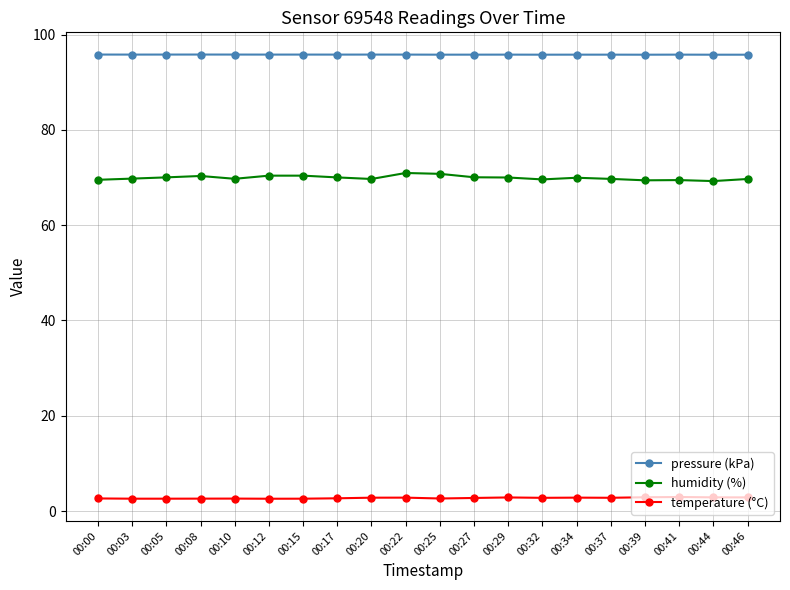

What is the maximum value shown in the chart?

95.8